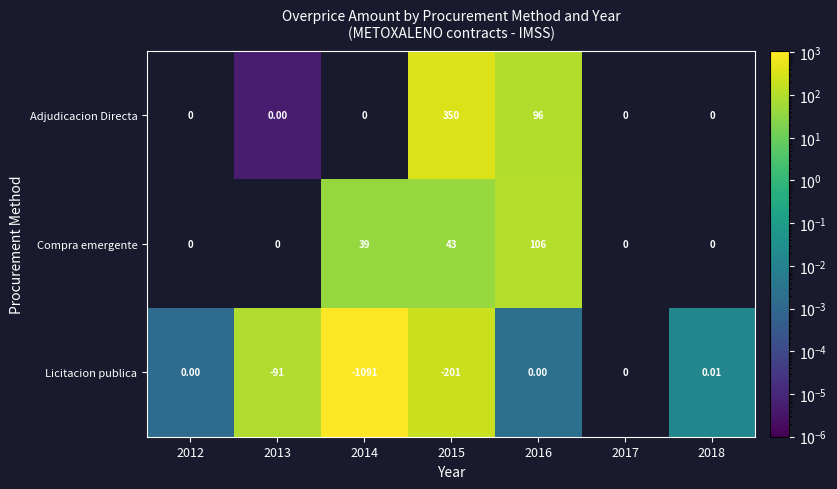

Which has a higher value, 2013 or 2015?

2015